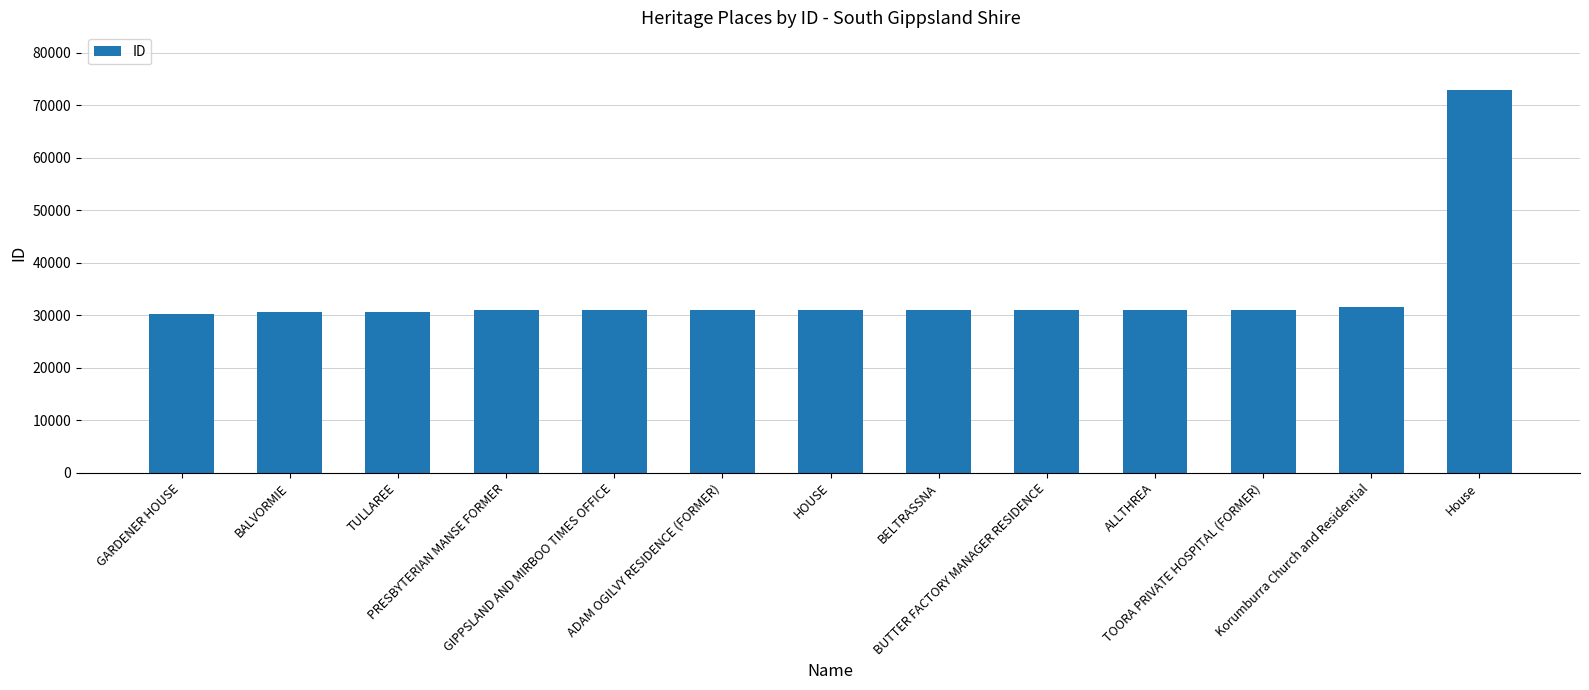

What is the sum of all values?

443491